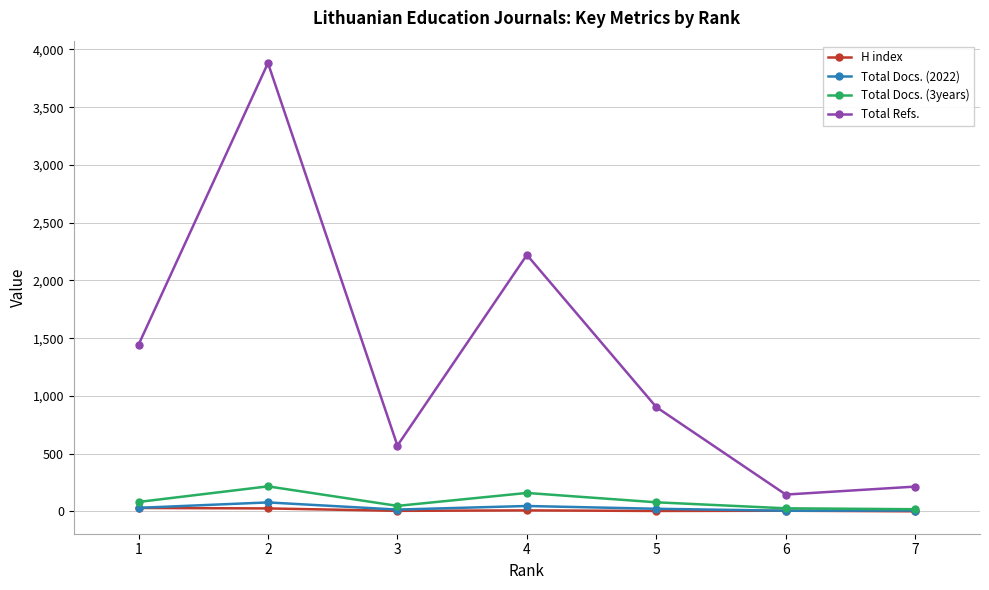

Which series has the largest total across all categories?

Total Refs.